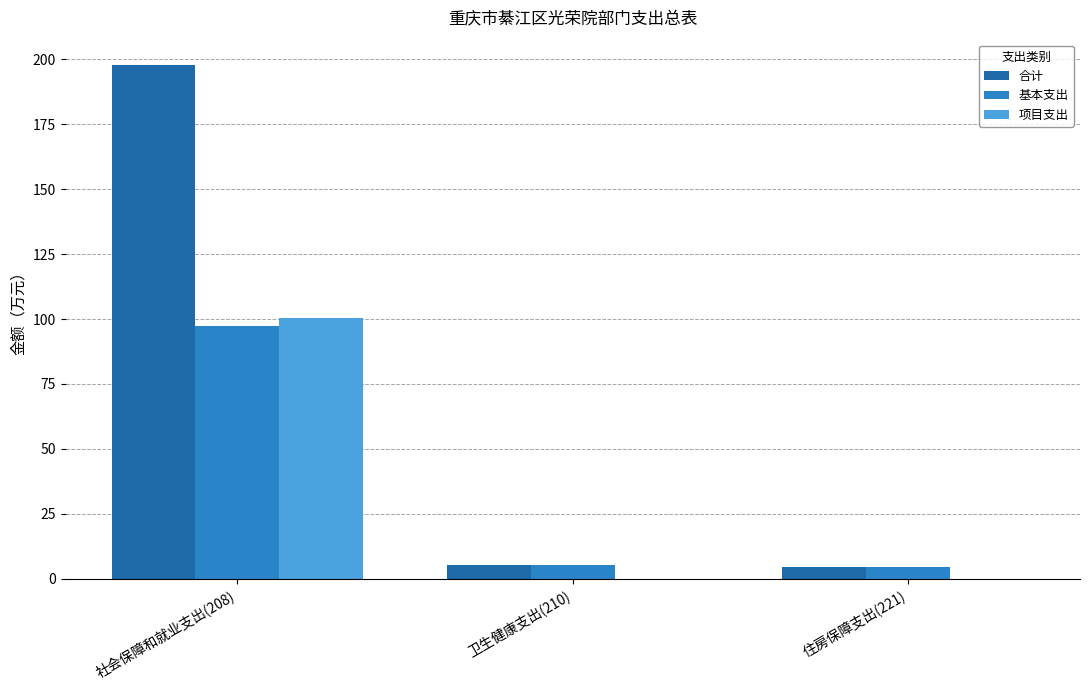

What is the sum of all 合计 values?

207.1